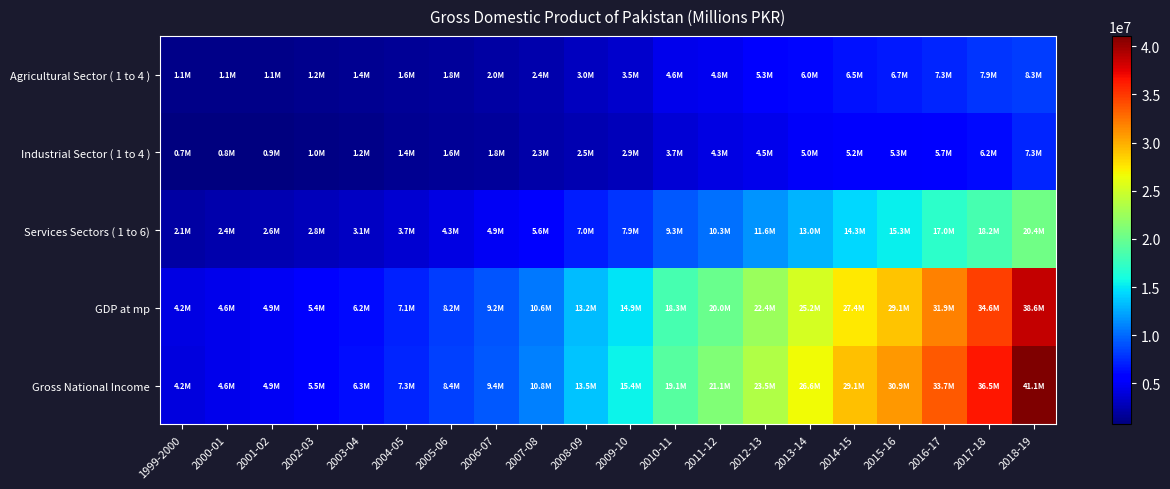

What is the greatest value displayed?

41071880